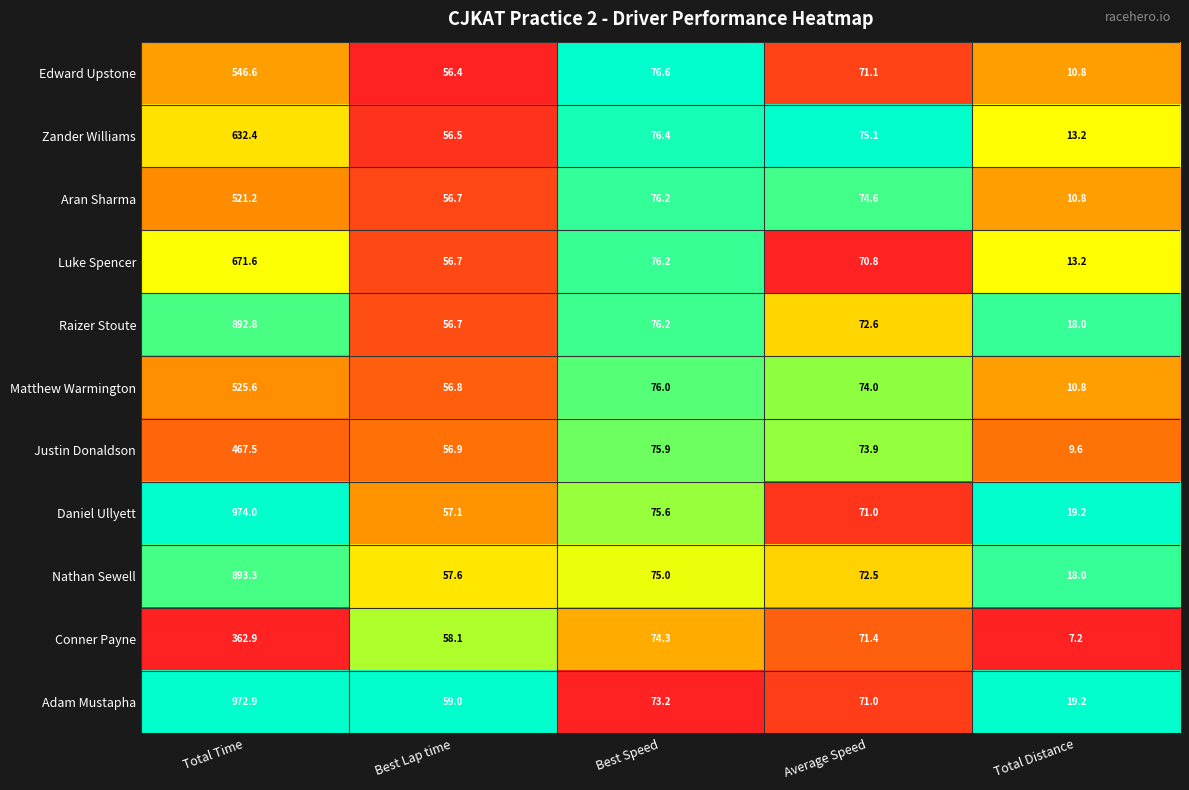

At which label does Luke Spencer first exceed 70?

Total Time